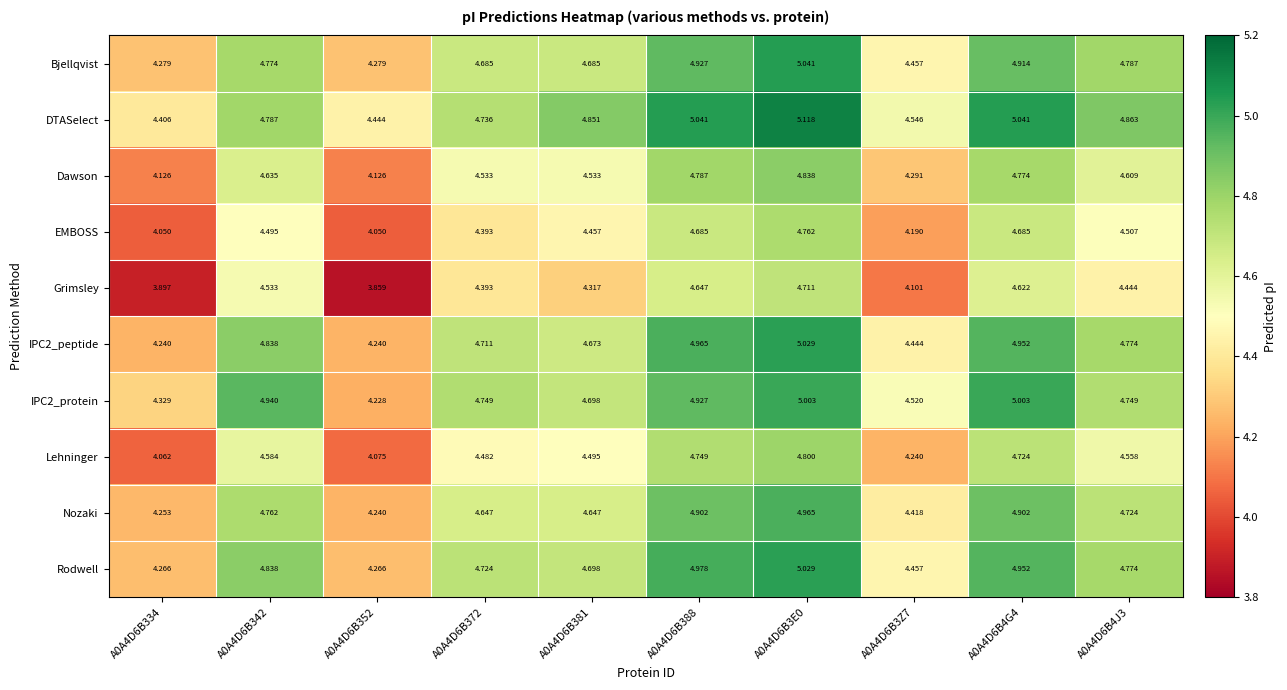

Between A0A4D6B381 and A0A4D6B3E0, which series saw the biggest shift?

Grimsley